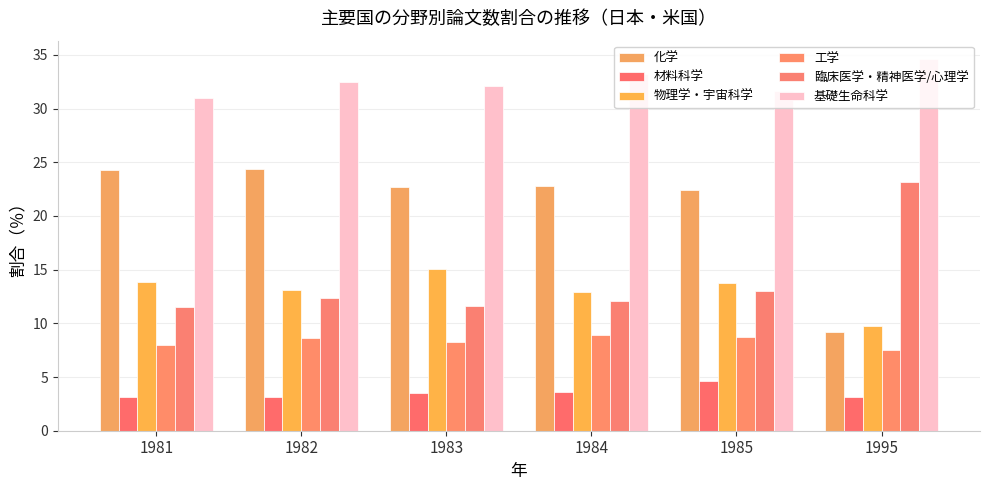

True or false: 基礎生命科学 has a value of 32.5 at 1982.

True